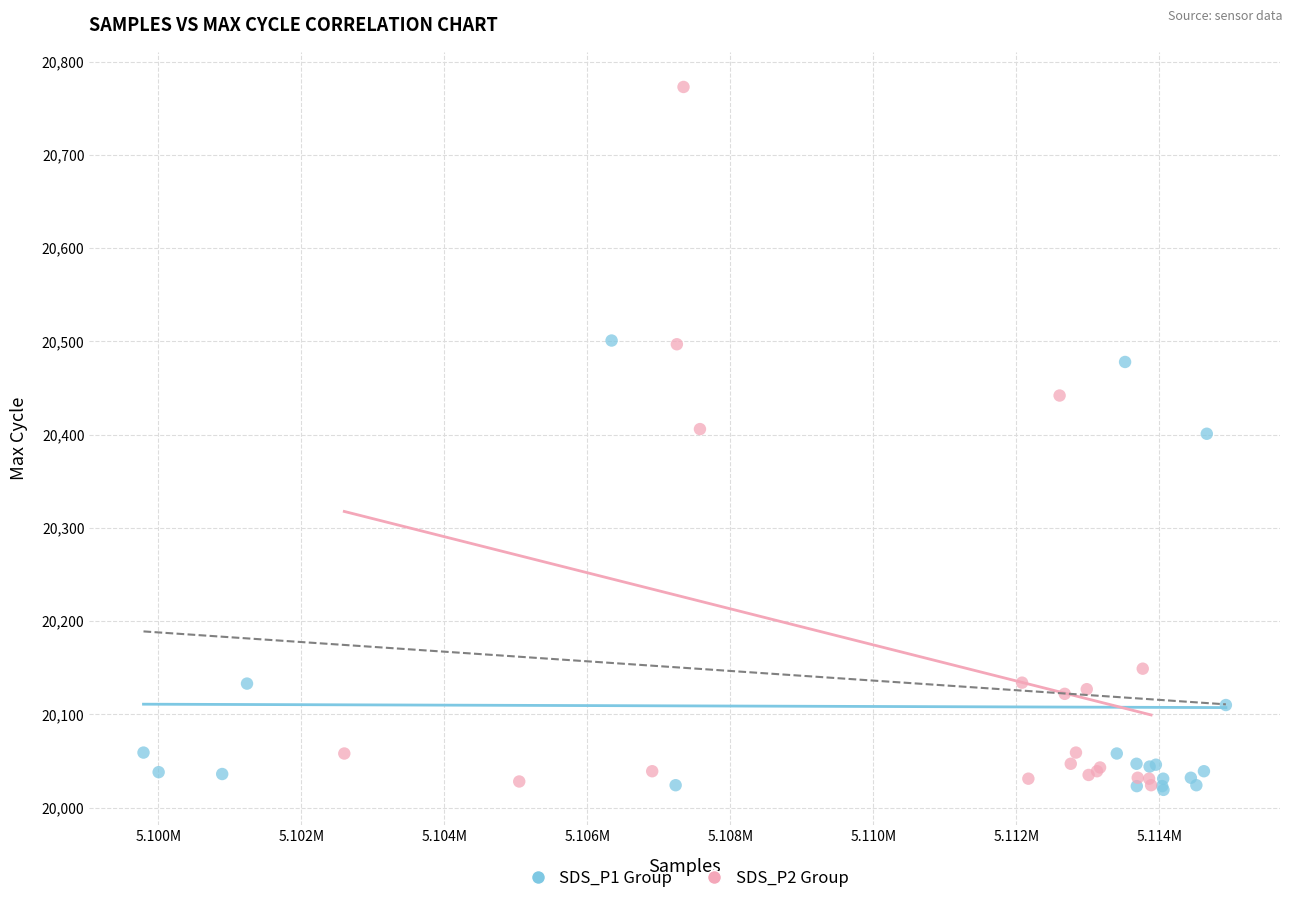

Which series reaches the maximum Y coordinate?

SDS_P2 Group